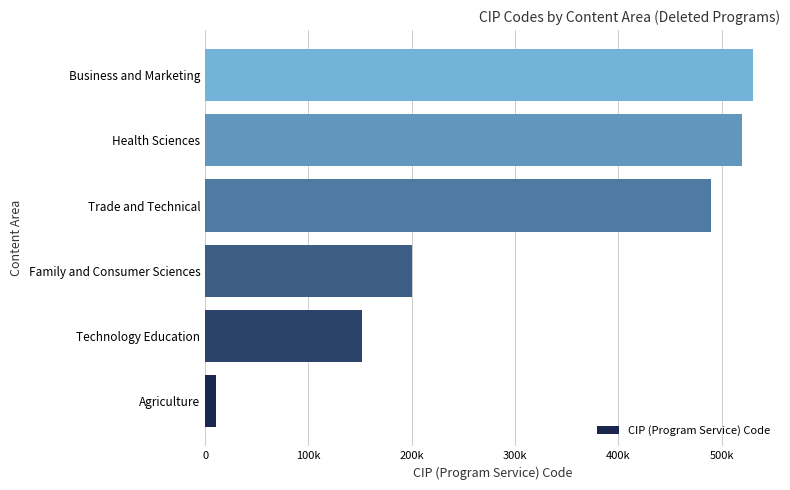

Are the bars horizontal?

Yes